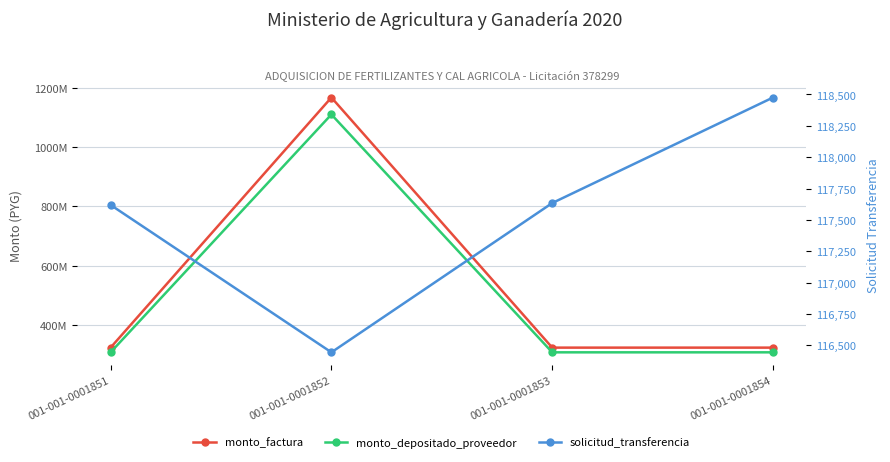

True or false: solicitud_transferencia and monto_depositado_proveedor intersect in this chart.

False